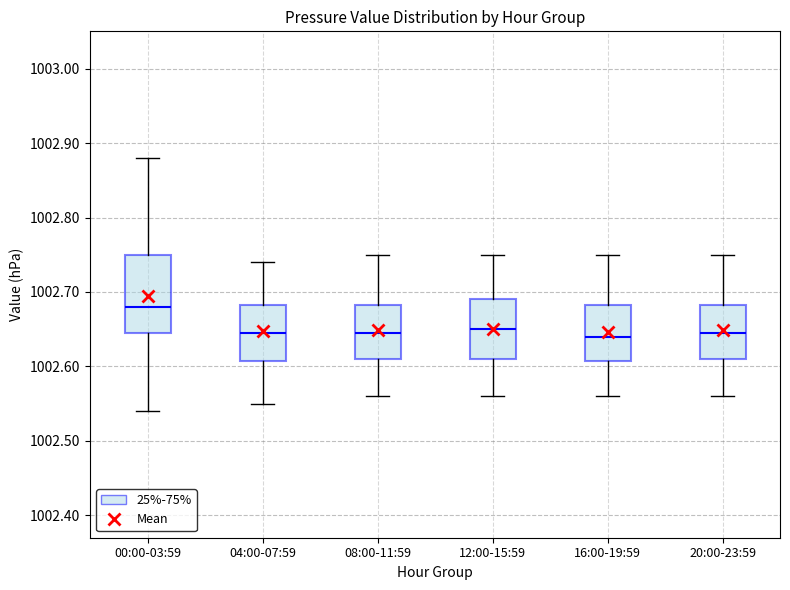

Reading left to right, transcribe this box plot: for each box, give where its median line is, the range the box spans, and where its two whiskers end, as read against the y-axis. The values are not printed on the chart, so give them approximately, as read against the axis.

00:00-03:59: median 1002.68, box 1002.65 to 1002.75, whiskers 1002.54 to 1002.88
04:00-07:59: median 1002.65, box 1002.61 to 1002.68, whiskers 1002.55 to 1002.74
08:00-11:59: median 1002.65, box 1002.61 to 1002.68, whiskers 1002.56 to 1002.75
12:00-15:59: median 1002.65, box 1002.61 to 1002.69, whiskers 1002.56 to 1002.75
16:00-19:59: median 1002.64, box 1002.61 to 1002.68, whiskers 1002.56 to 1002.75
20:00-23:59: median 1002.65, box 1002.61 to 1002.68, whiskers 1002.56 to 1002.75